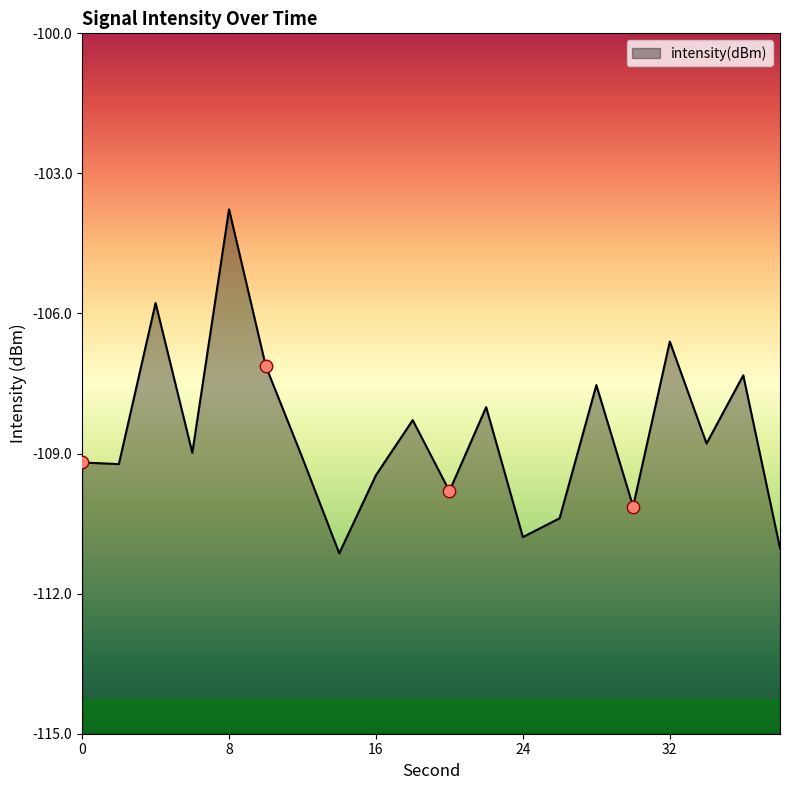

Between 14 and 26, which is larger?

26